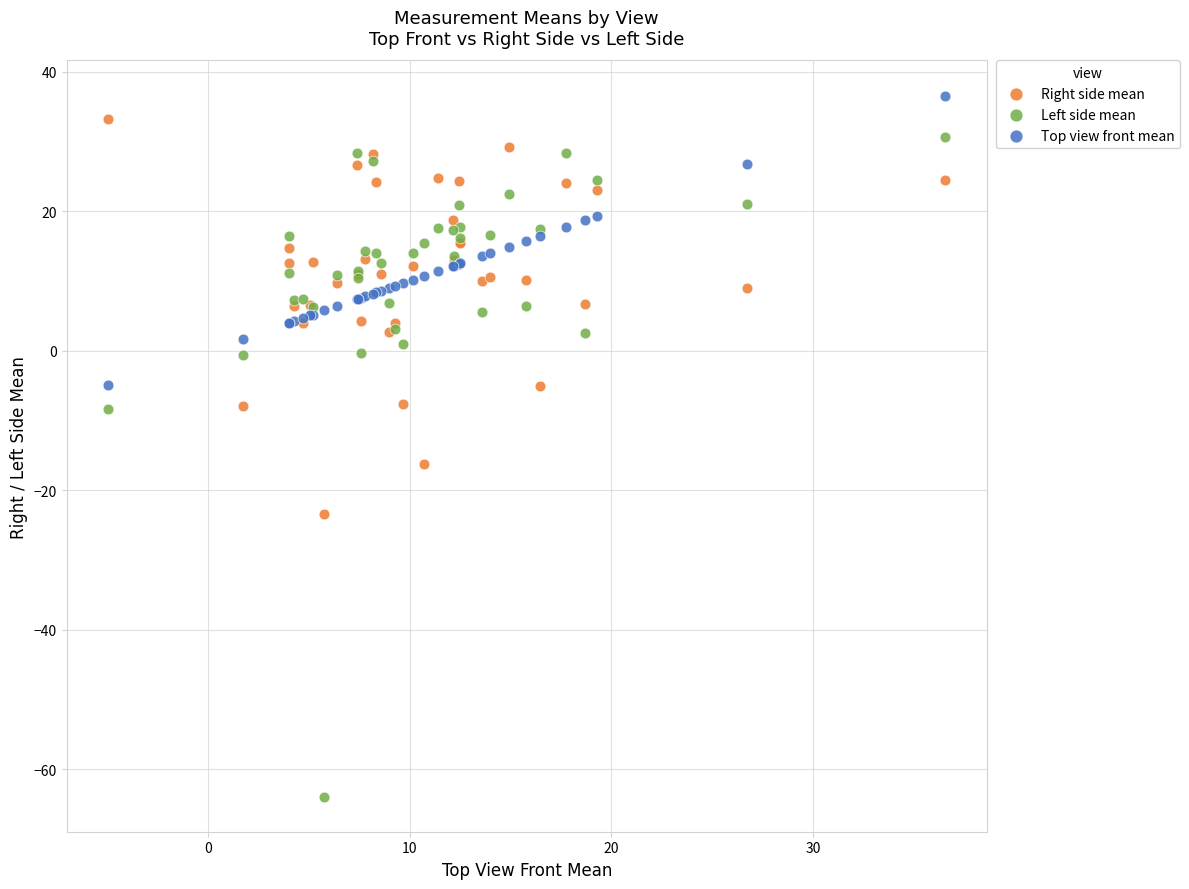

Across all series, what Y value is closest to -13?

-16.2